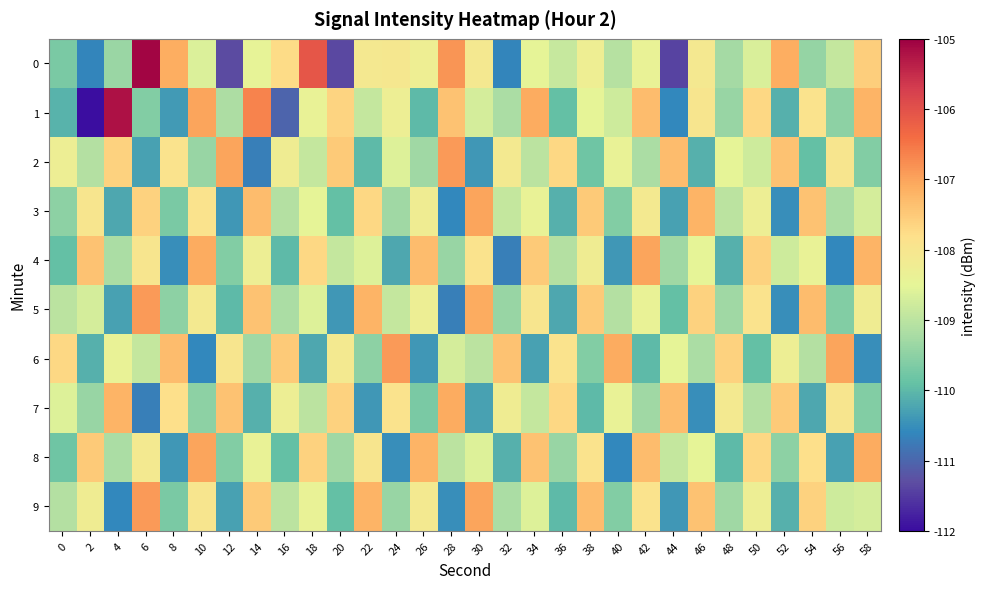

What is the greatest value displayed?

-105.3